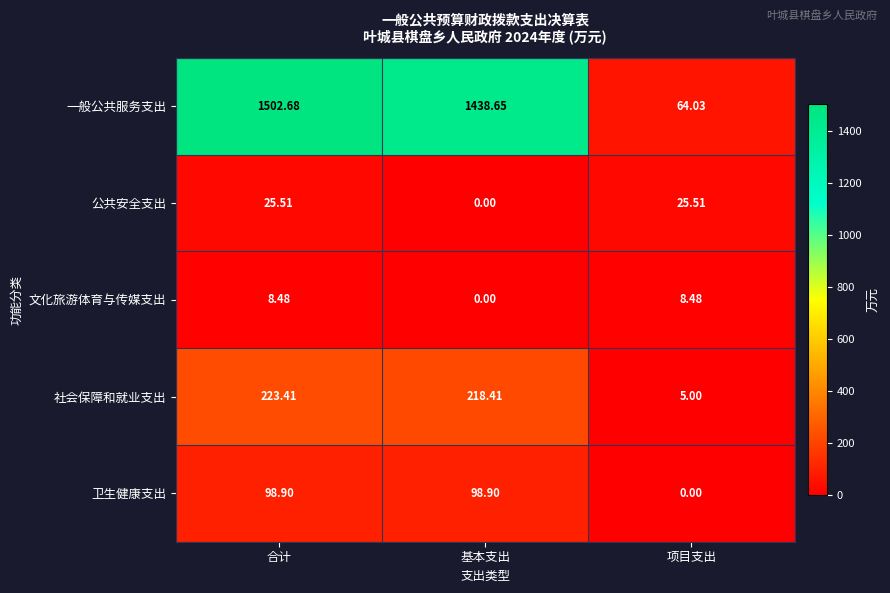

What is the total value across all series at 合计?

1859.0